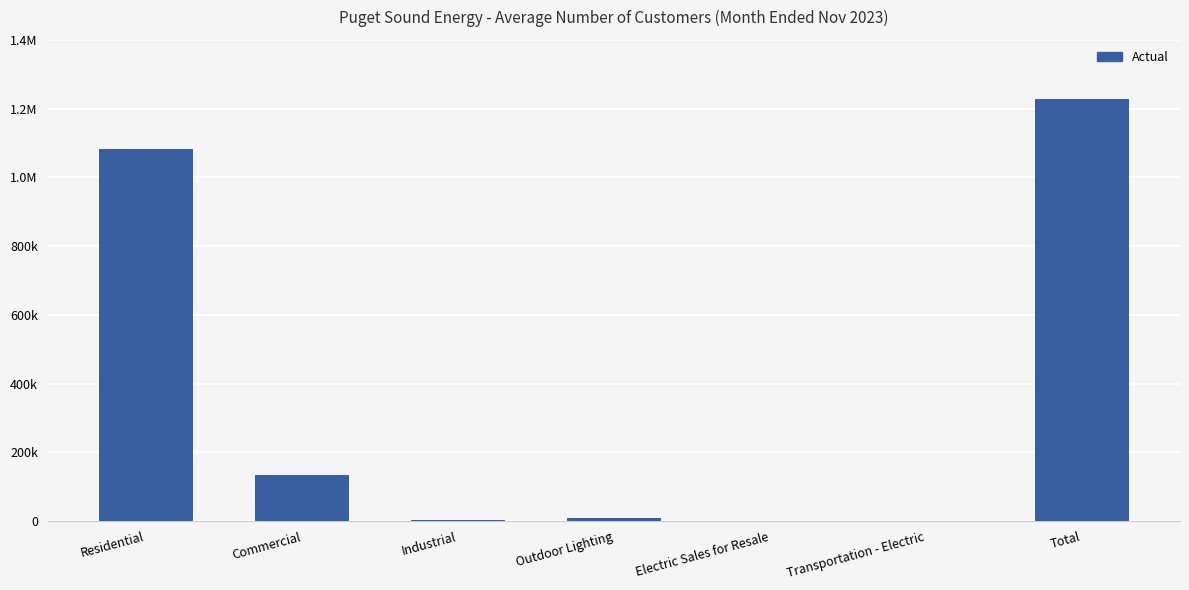

Which category has the highest value across all series?

Total